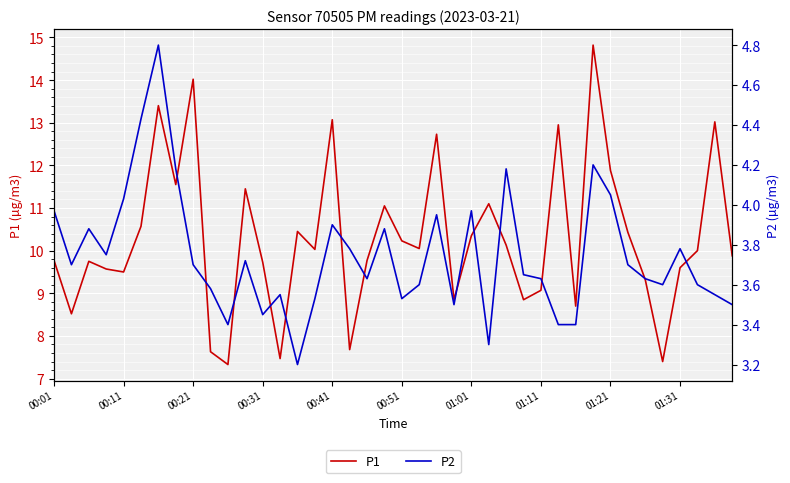

What is the value of the P2 point at the 10th from the left?

3.6